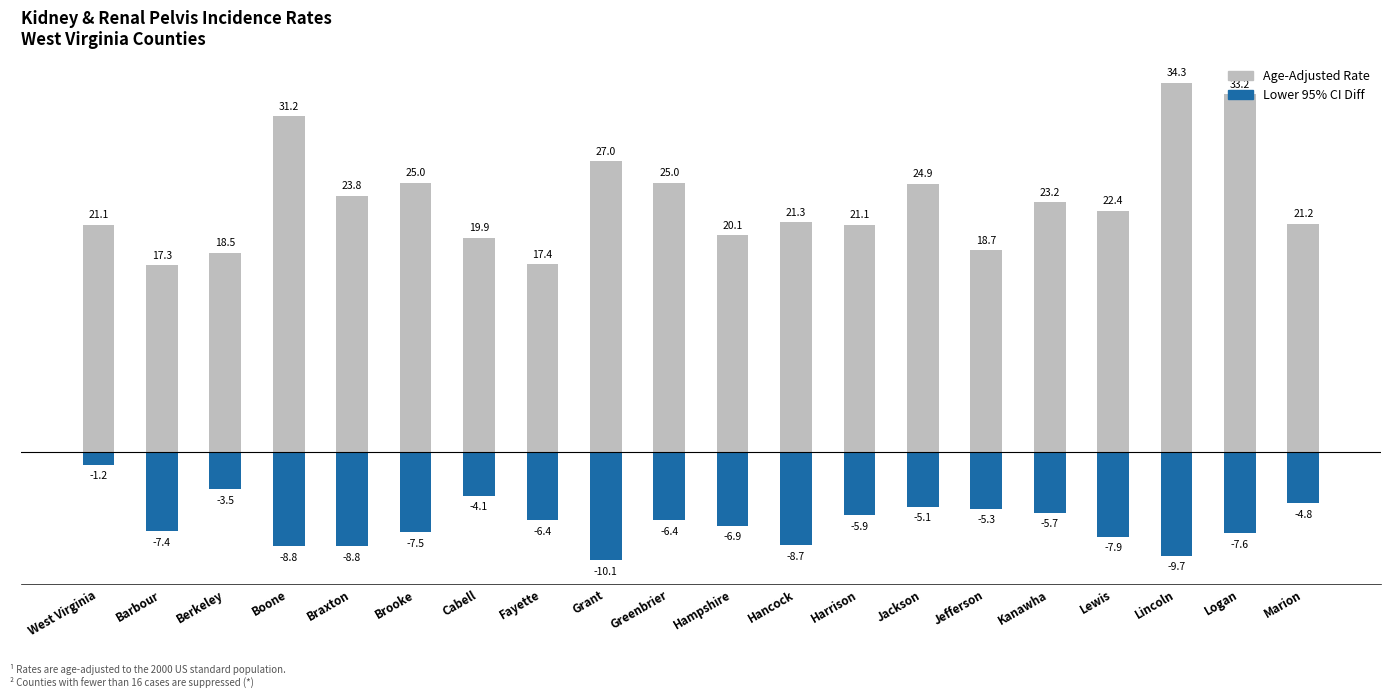

Count the number of categories in the chart.

20